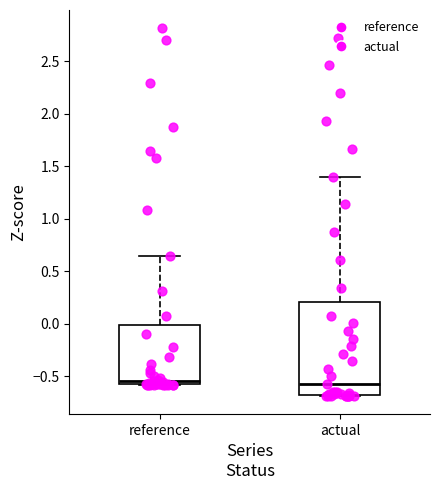

Where is the lower edge of the box for actual on the y-axis? The values are not printed on the chart, so give them approximately, as read against the axis.

-0.70